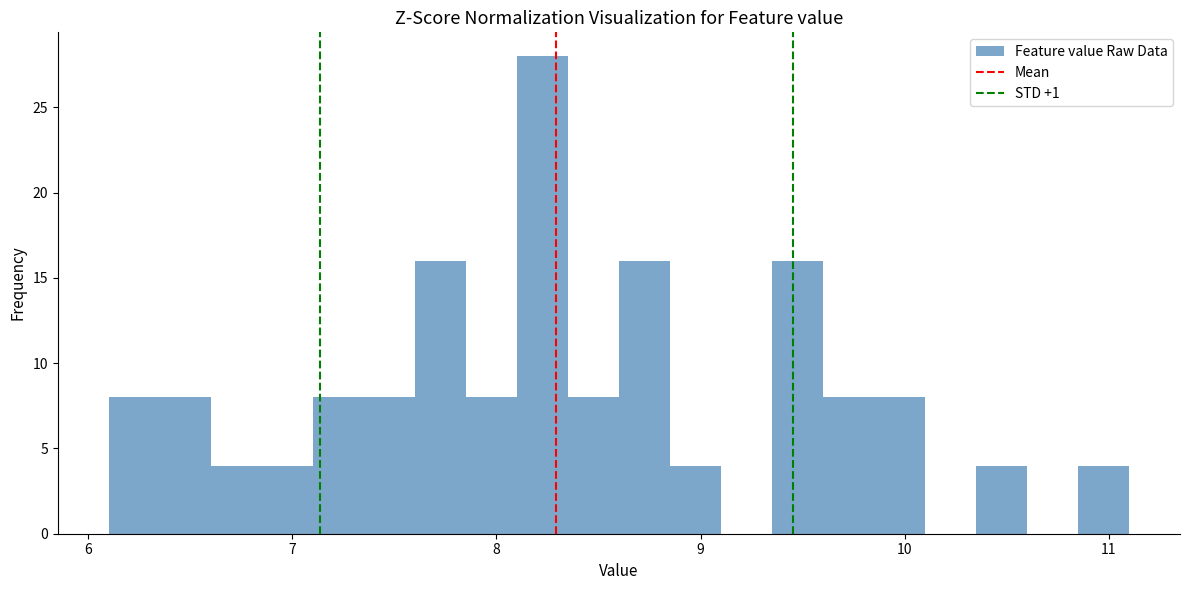

Around what value on the x-axis is the tallest bar? Give the approximate position of its centre, as read against the axis.

8.2